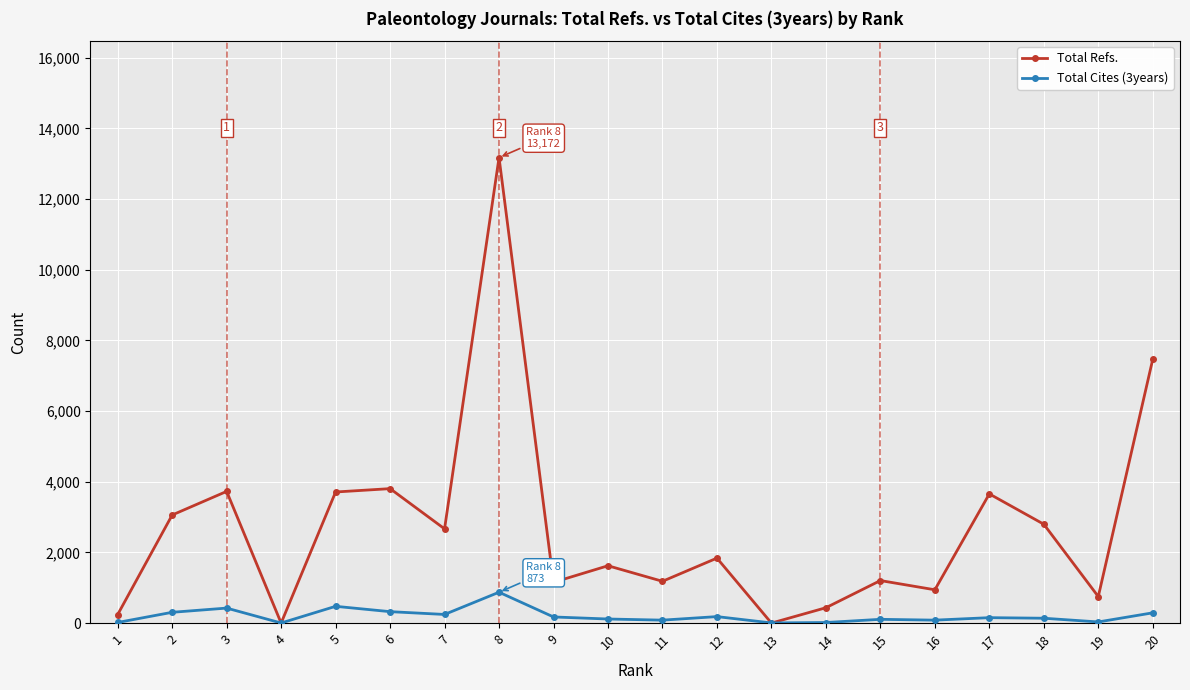

What is the difference between the second highest and second lowest values in the Total Refs. series?

7466